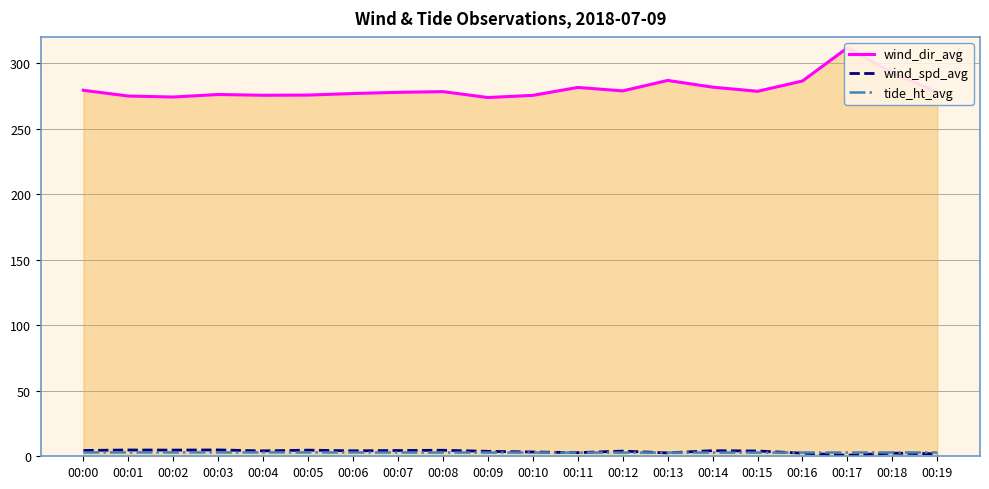

What is the value of the wind_spd_avg point at the 16th from the left?

4.0